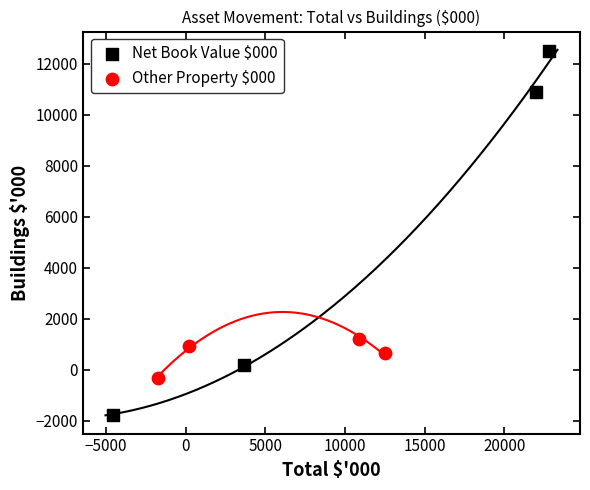

Which series contains the highest Y value?

Net Book Value $000